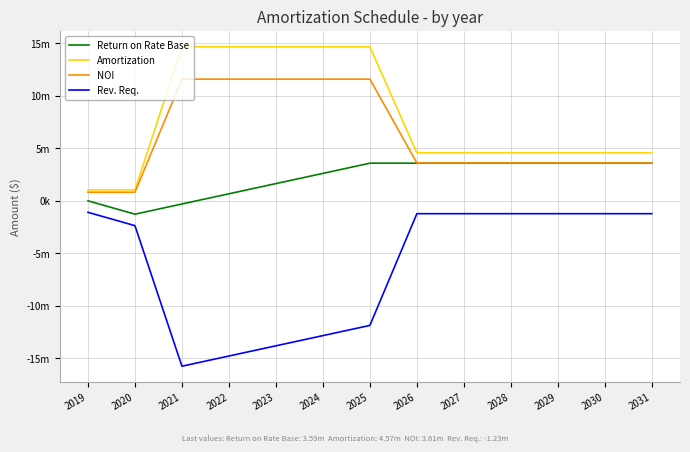

What is the sum of the Rev. Req. values at 2030 and 2029?

-2451253.8